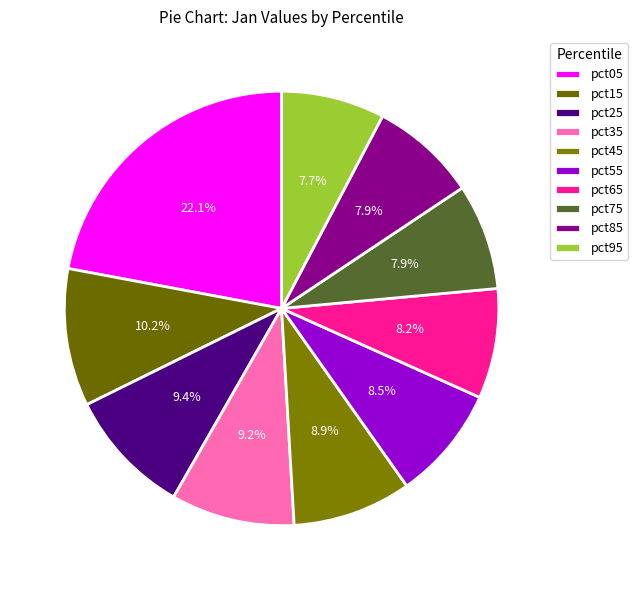

What percentage is the pct75 slice, to the nearest percent?

8%